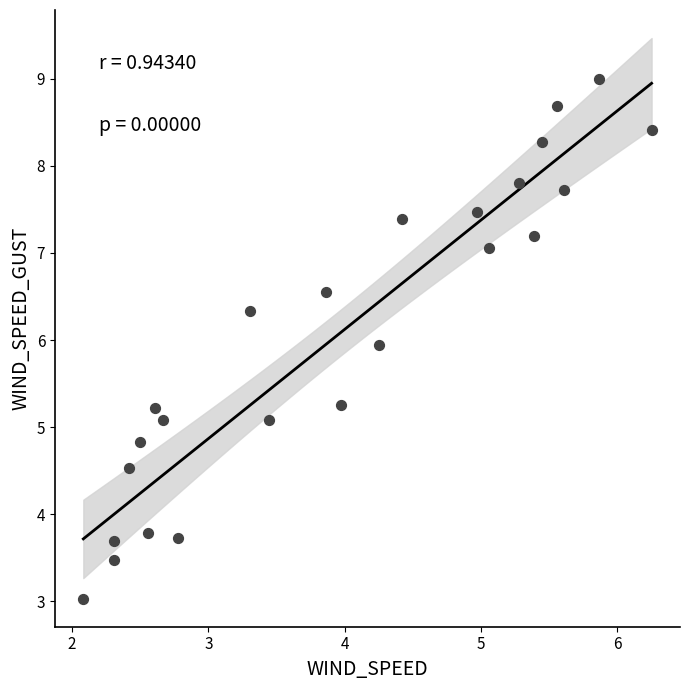

What is the range of X values (max minus min)?

4.2